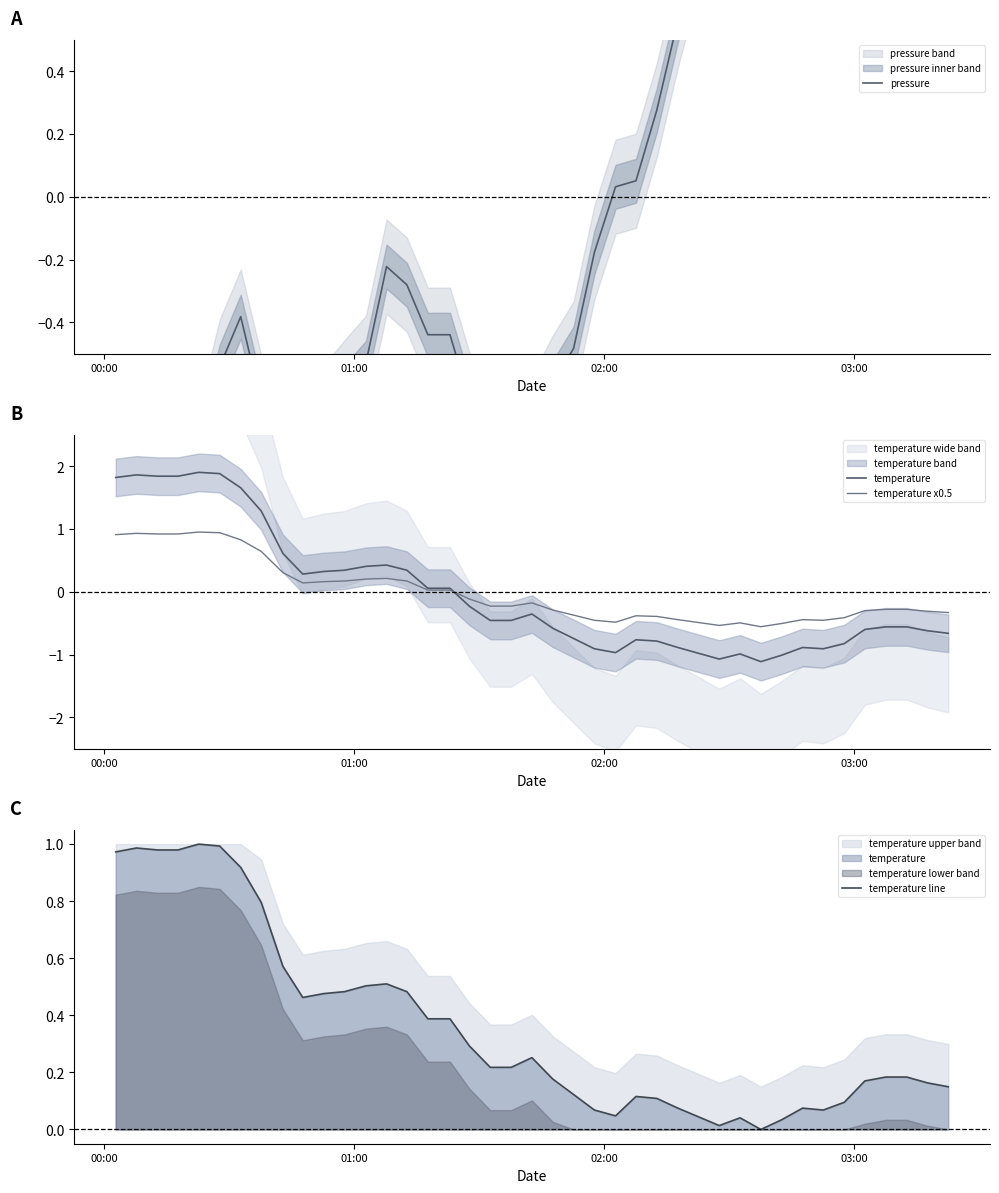

Reading right to left, extract all data points from this chart.

pressure: 1.3	1.2	1.4	1.4	1.7	1.7	1.7	1.2	1.5	1.2	1.2	1.1	0.6	0.3	0.1	0.0	-0.2	-0.5	-0.6	-0.7	-0.8	-0.8	-0.6	-0.4	-0.4	-0.3	-0.2	-0.5	-0.6	-0.7	-0.8	-0.9	-0.7	-0.4	-0.5	-0.8	-1.0	-1.4	-1.7	-1.8
temperature: -0.7	-0.6	-0.6	-0.6	-0.6	-0.8	-0.9	-0.9	-1.0	-1.1	-1.0	-1.1	-0.9	-0.8	-0.8	-1.0	-0.9	-0.7	-0.6	-0.4	-0.5	-0.5	-0.2	0.1	0.1	0.3	0.4	0.4	0.3	0.3	0.3	0.6	1.3	1.7	1.9	1.9	1.8	1.8	1.9	1.8
temperature x0.5: -0.3	-0.3	-0.3	-0.3	-0.3	-0.4	-0.5	-0.4	-0.5	-0.6	-0.5	-0.5	-0.4	-0.4	-0.4	-0.5	-0.5	-0.4	-0.3	-0.2	-0.2	-0.2	-0.1	0.0	0.0	0.2	0.2	0.2	0.2	0.2	0.1	0.3	0.6	0.8	0.9	1.0	0.9	0.9	0.9	0.9
temperature line: 0.1	0.2	0.2	0.2	0.2	0.1	0.1	0.1	0.0	0.0	0.0	0.0	0.1	0.1	0.1	0.0	0.1	0.1	0.2	0.3	0.2	0.2	0.3	0.4	0.4	0.5	0.5	0.5	0.5	0.5	0.5	0.6	0.8	0.9	1.0	1.0	1.0	1.0	1.0	1.0